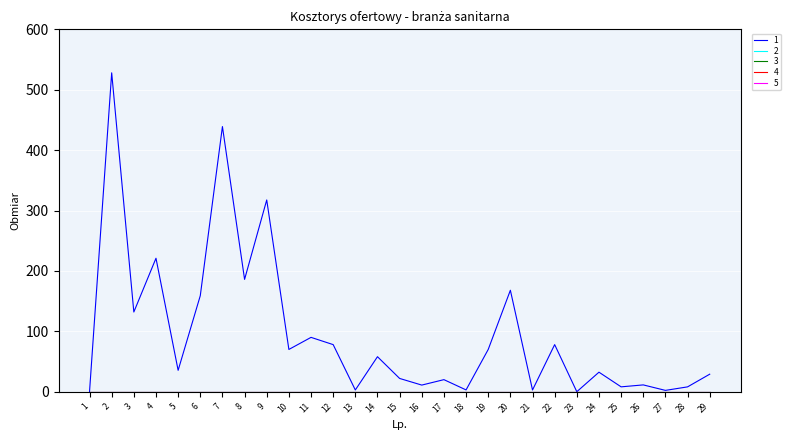

Where is the first local minimum for 1?

3